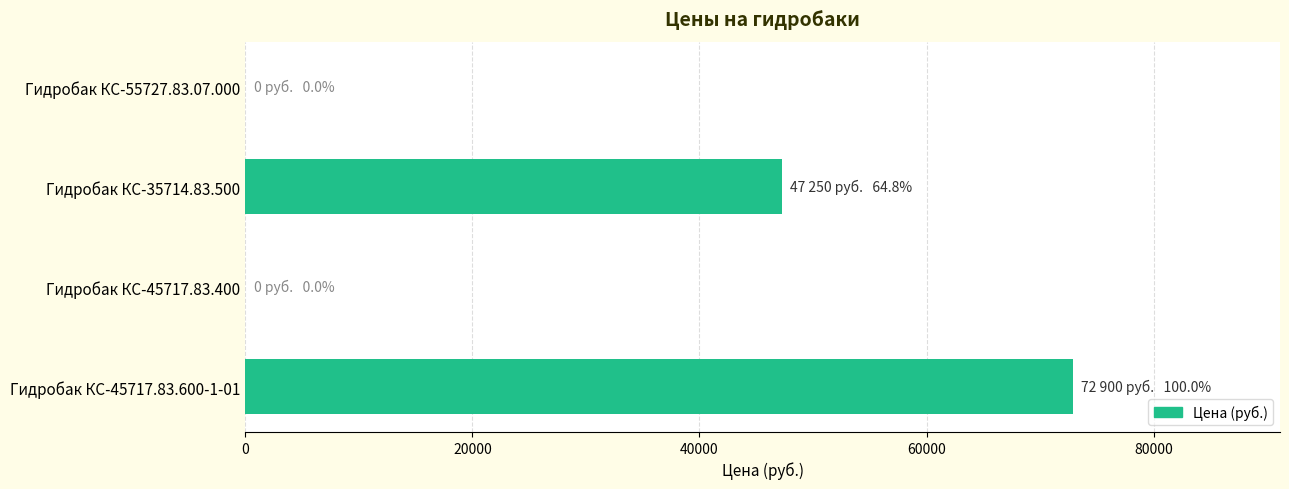

Does the chart contain stacked bars?

No